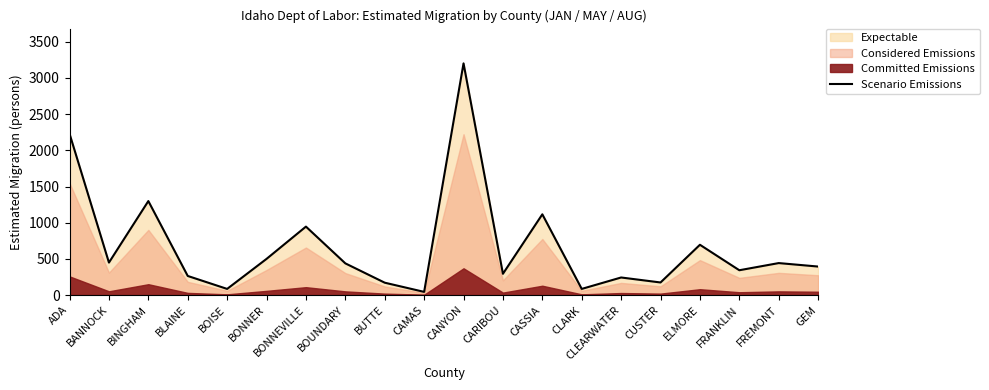

The value at BOUNDARY is 99. True or false?

False